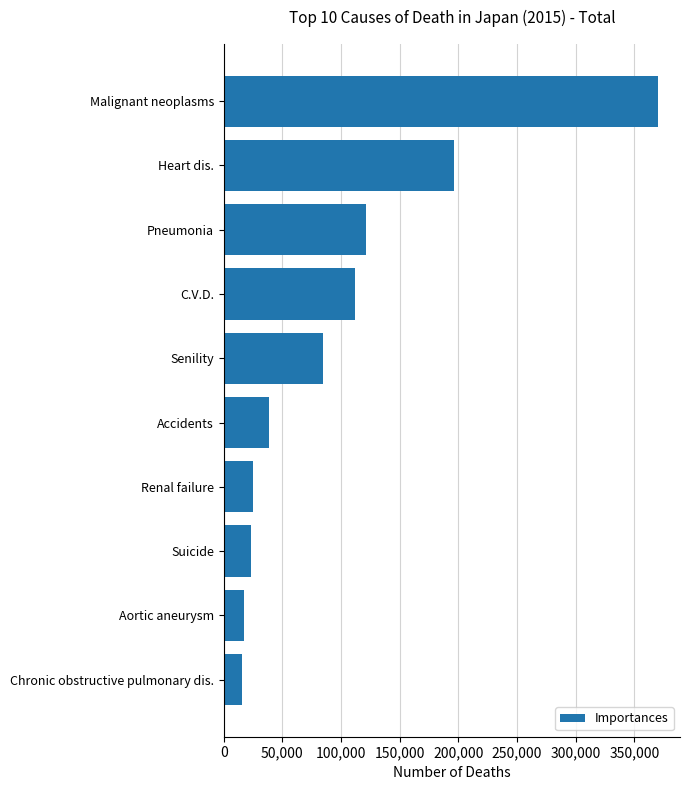

What value does the data have at Malignant neoplasms?

370362